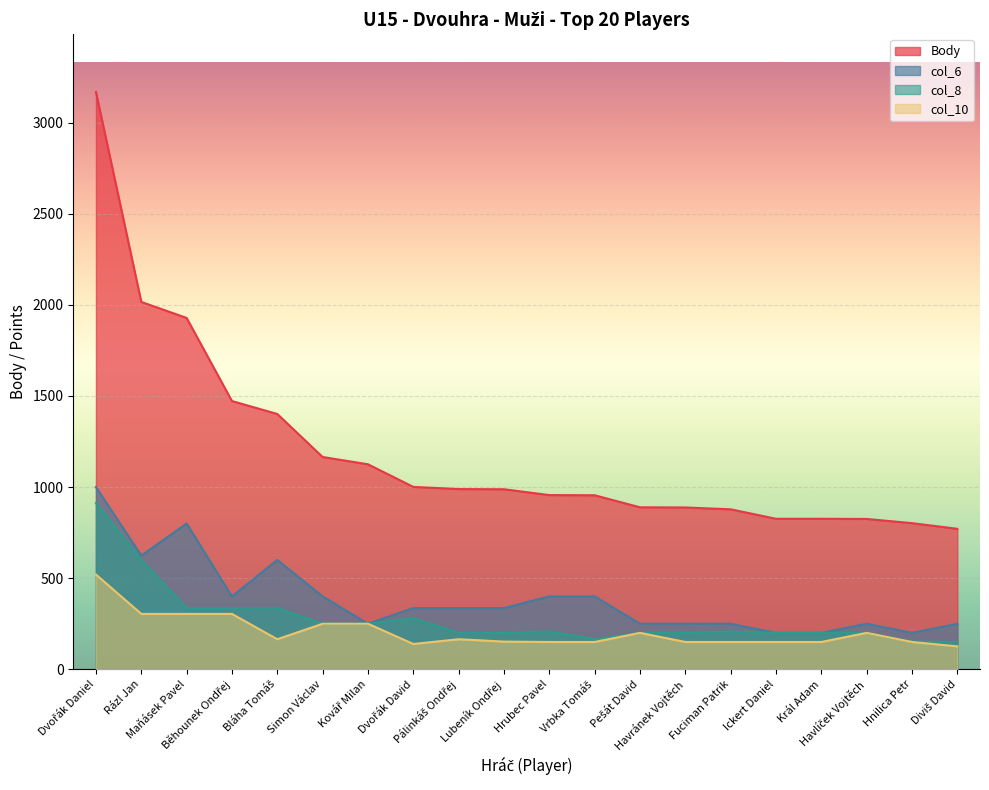

Rank the series at Diviš David from lowest to highest value.

col_10, col_8, col_6, Body